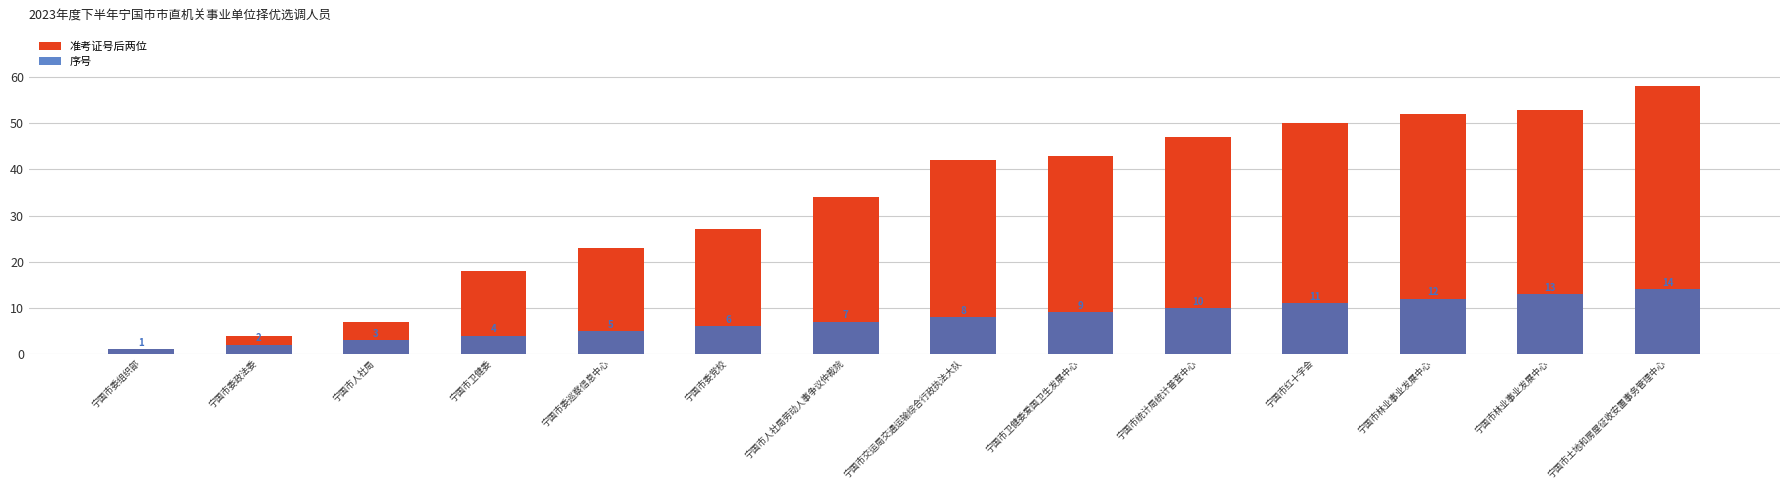

Rank the categories by 序号 value from lowest to highest.

宁国市委组织部, 宁国市委政法委, 宁国市人社局, 宁国市卫健委, 宁国市委巡察信息中心, 宁国市委党校, 宁国市人社局劳动人事争议仲裁院, 宁国市交运局交通运输综合行政执法大队, 宁国市卫健委爱国卫生发展中心, 宁国市统计局统计普查中心, 宁国市红十字会, 宁国市林业事业发展中心, 宁国市林业事业发展中心, 宁国市土地和房屋征收安置事务管理中心